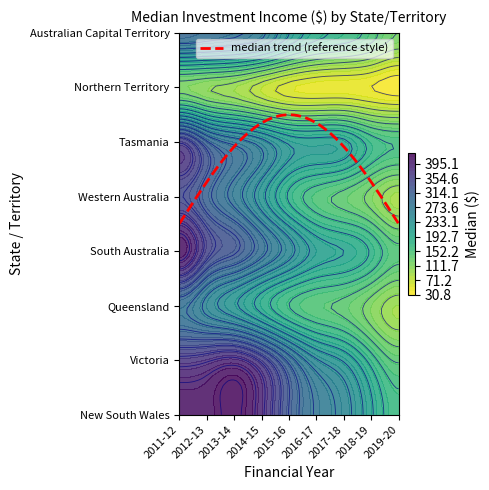

Count the number of data series in this chart.

8